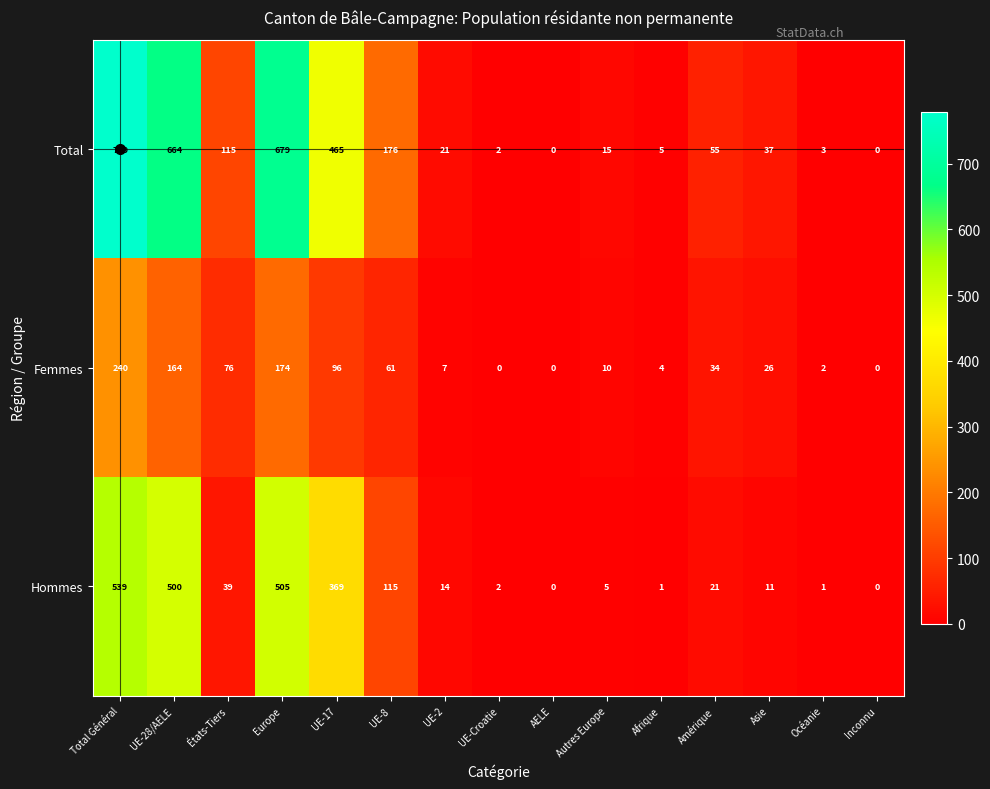

At Afrique, list the series in order from smallest to largest.

Hommes, Femmes, Total